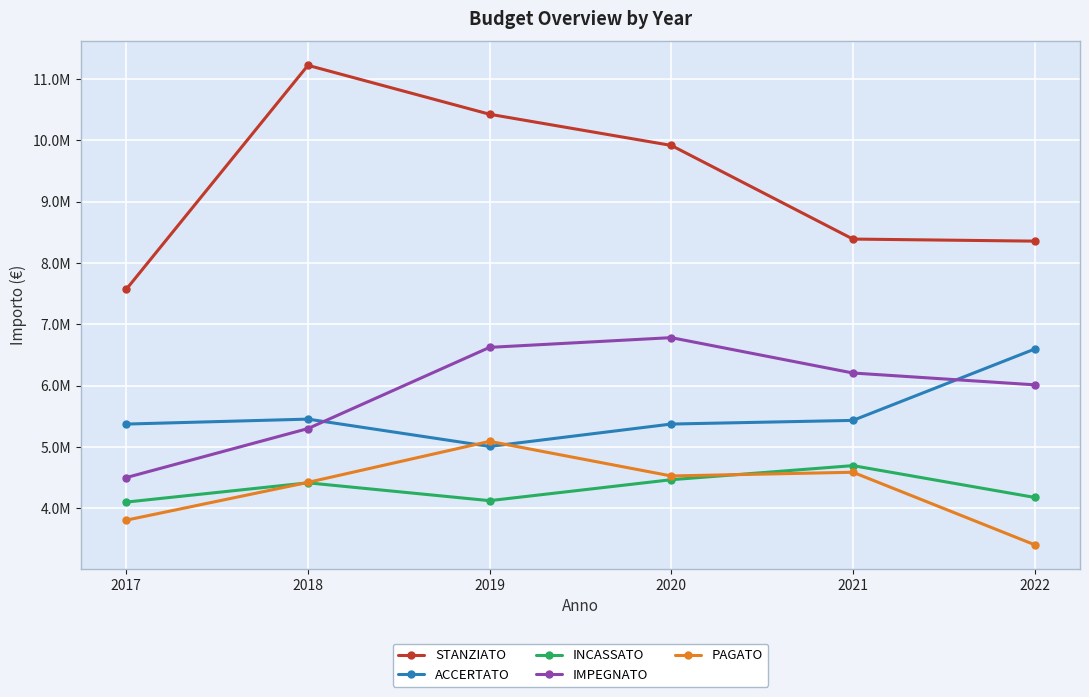

What is the difference between the ACCERTATO values at 2019 and 2020?

364990.9